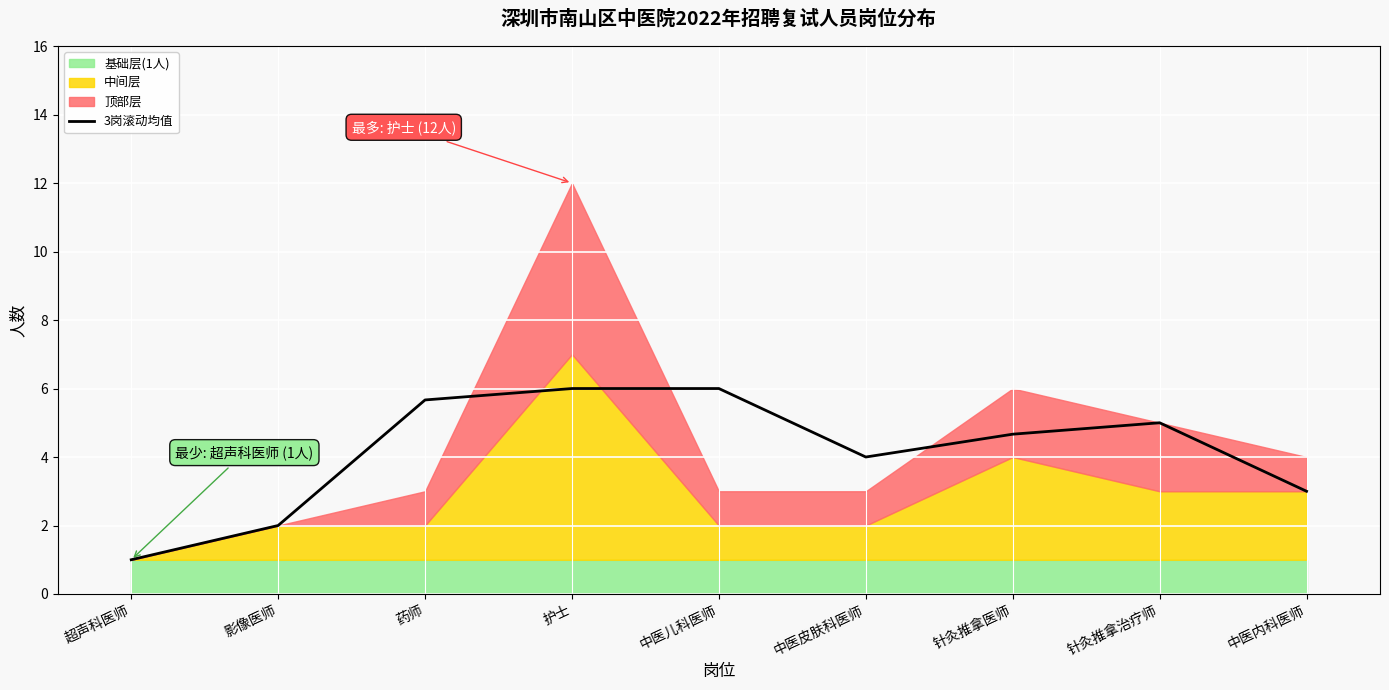

True or false: the data shows 8.1 at 中医儿科医师.

False